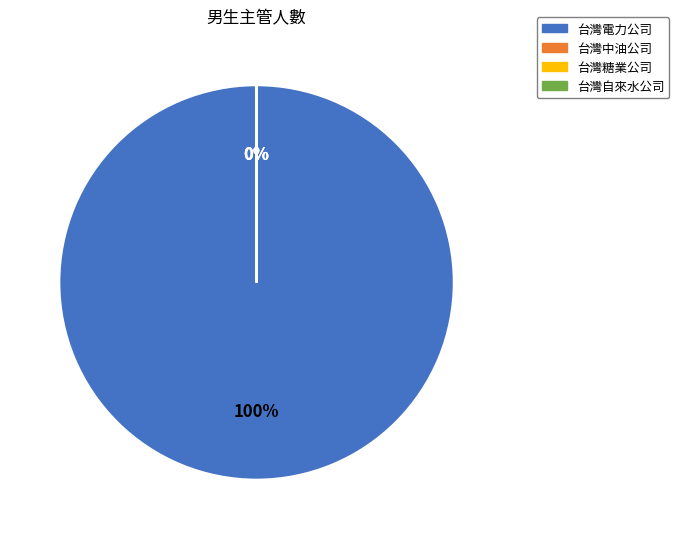

What is the majority slice?

台灣電力公司